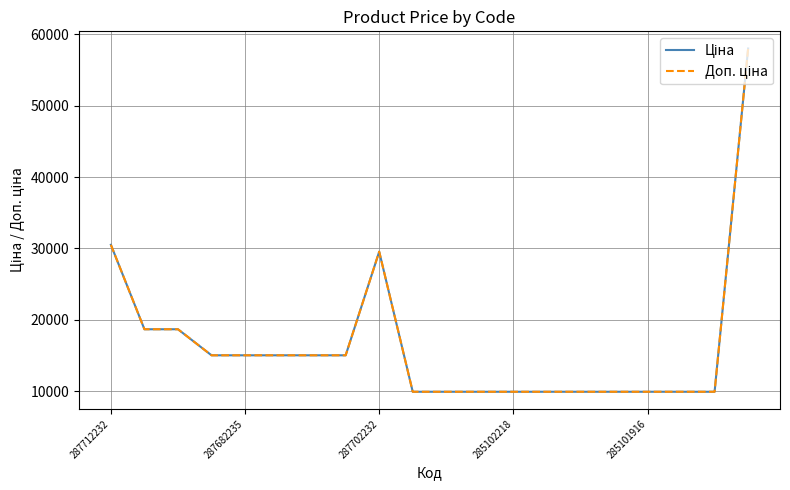

Which series has the largest total across all categories?

Ціна